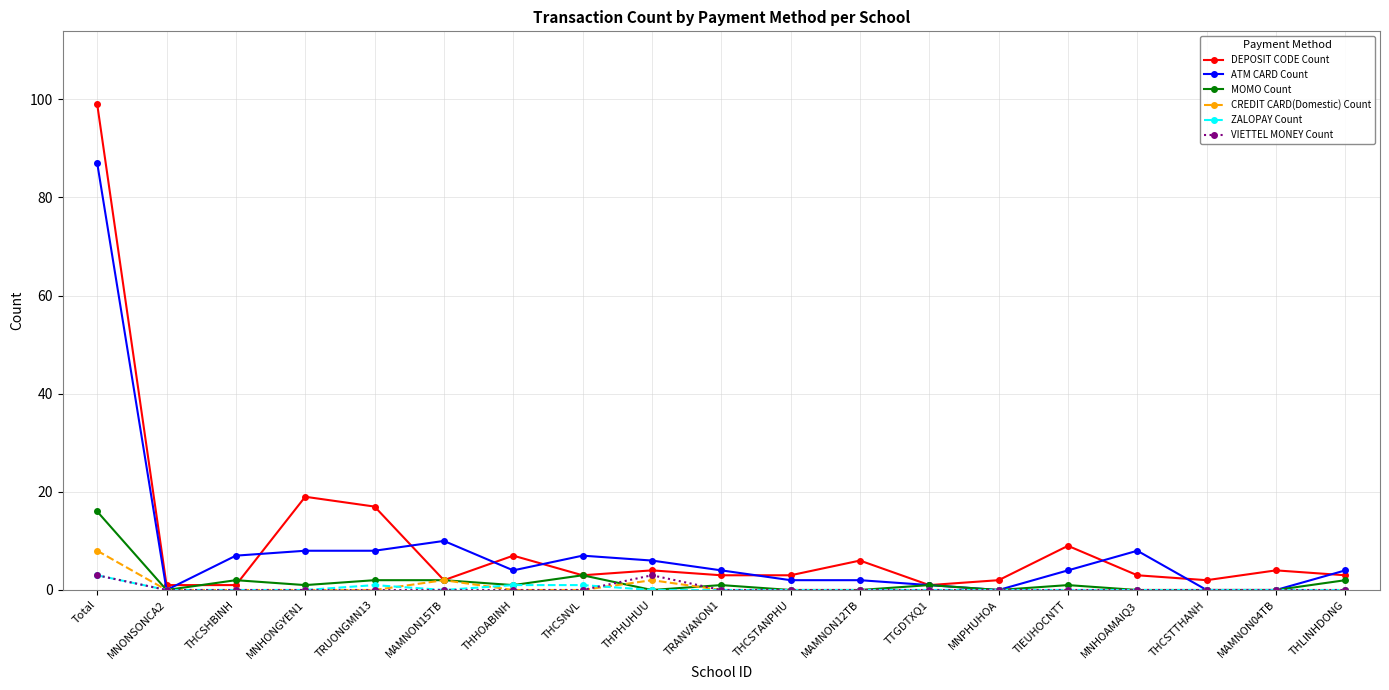

What are all the series names shown in the legend?

DEPOSIT CODE Count, ATM CARD Count, MOMO Count, CREDIT CARD(Domestic) Count, ZALOPAY Count, VIETTEL MONEY Count